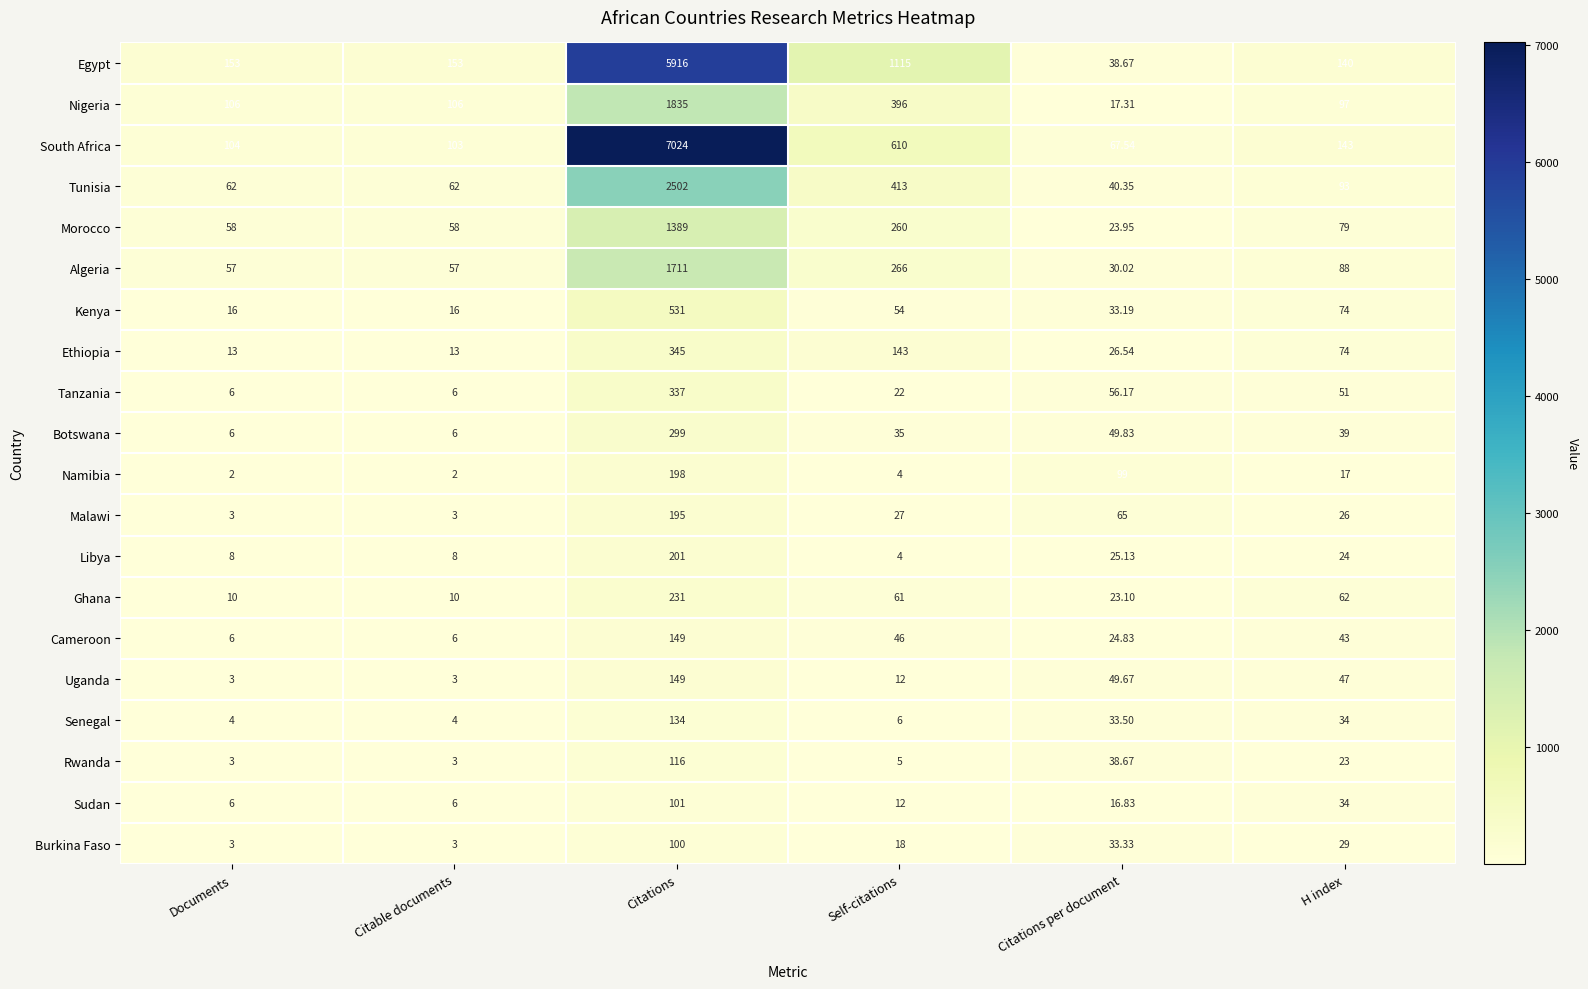

Which series changed the most between Documents and Citations?

South Africa